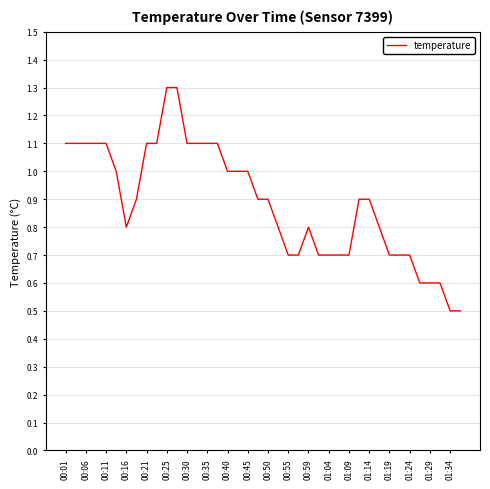

What is the maximum value shown in the chart?

1.3